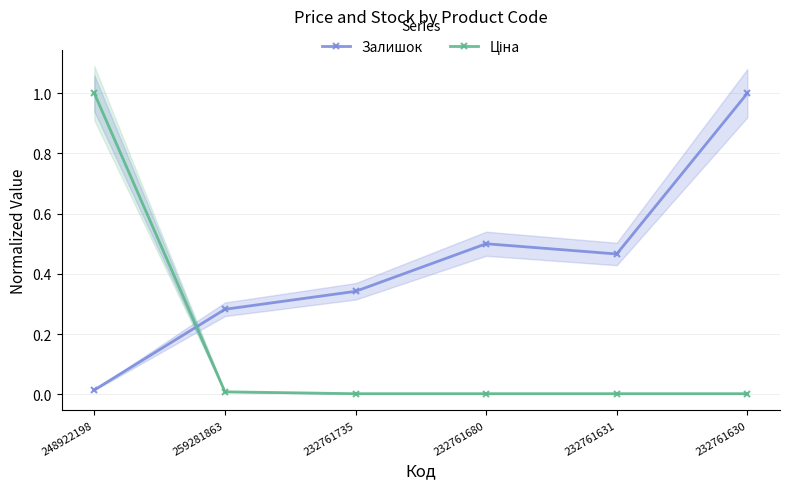

The Залишок series shows 0.3 at 232761735. True or false?

True